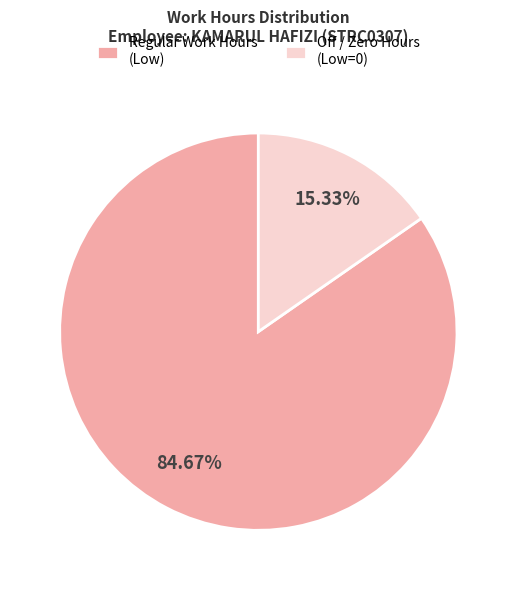

Combined, do Regular Work Hours (Low) and Off / Zero Hours (Low=0) account for over 50%?

Yes